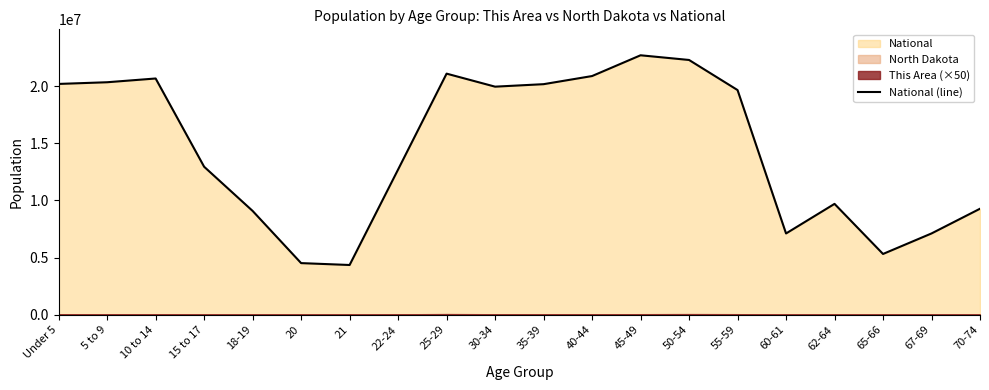

What is the value of the 4th point from the left?

12954254